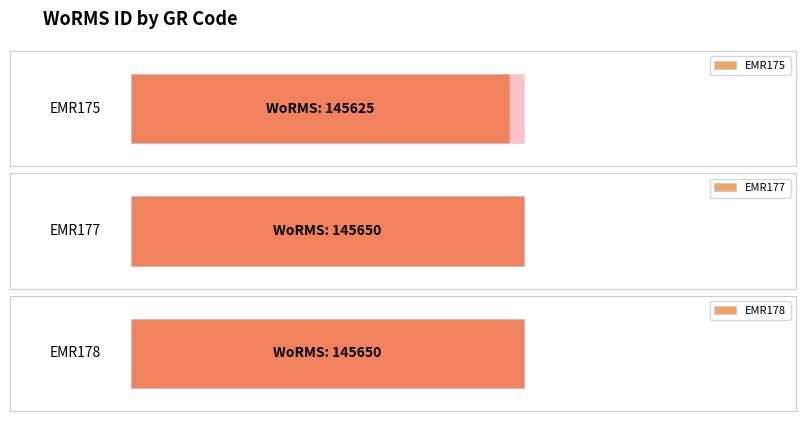

At which label is the value closest to 145637?

EMR175